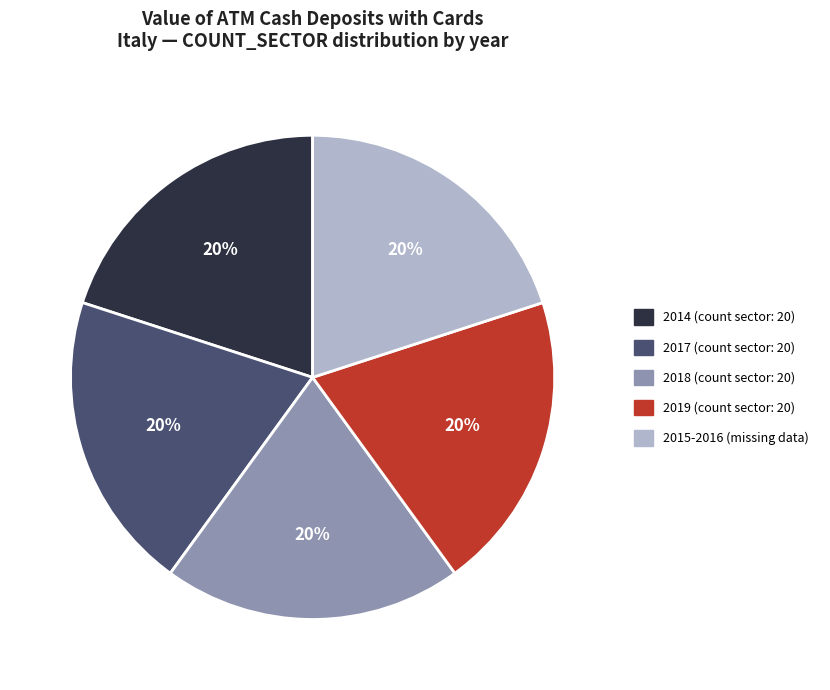

How many slices are in this pie chart?

5